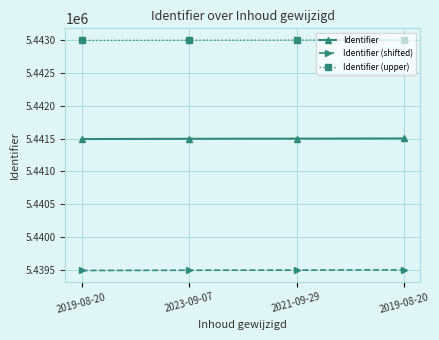

List the series in order of their peak value, lowest first.

Identifier (shifted), Identifier, Identifier (upper)